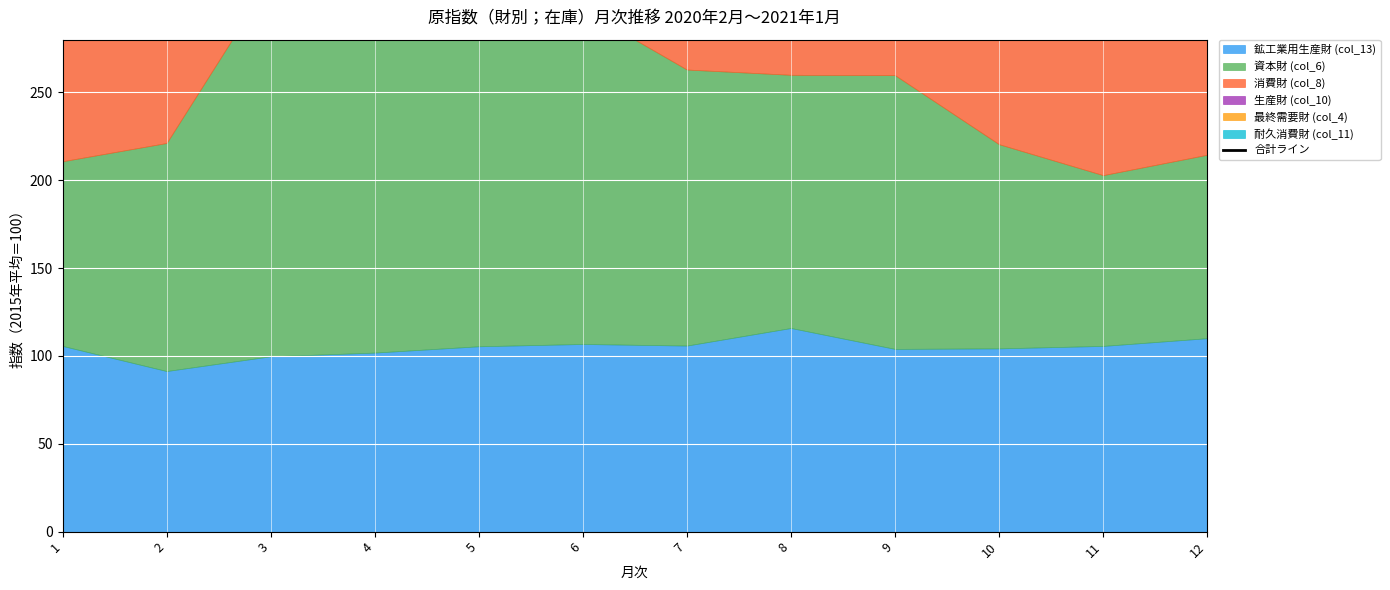

Does the chart display data point markers on the line(s)?

No